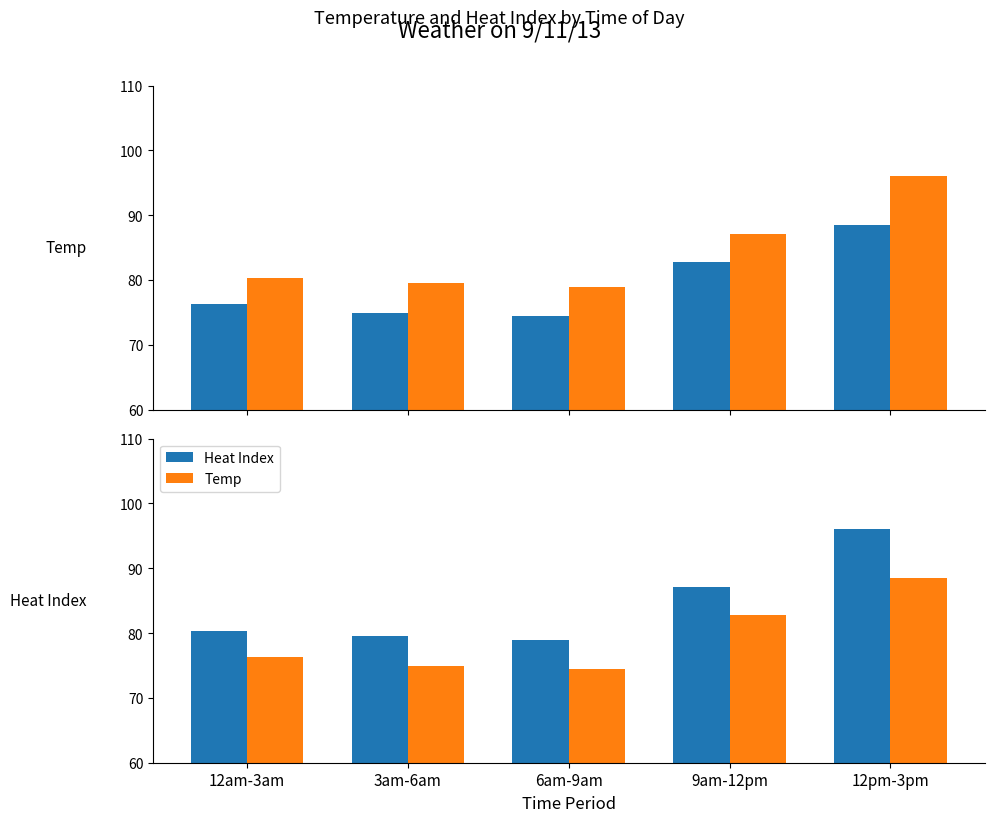

Rank the series by their maximum value, from highest to lowest.

Heat Index, Temp